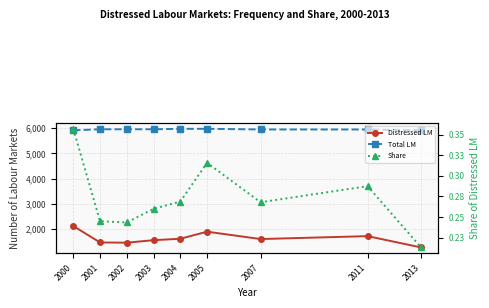

Where is Share nearest to the value 0?

2013